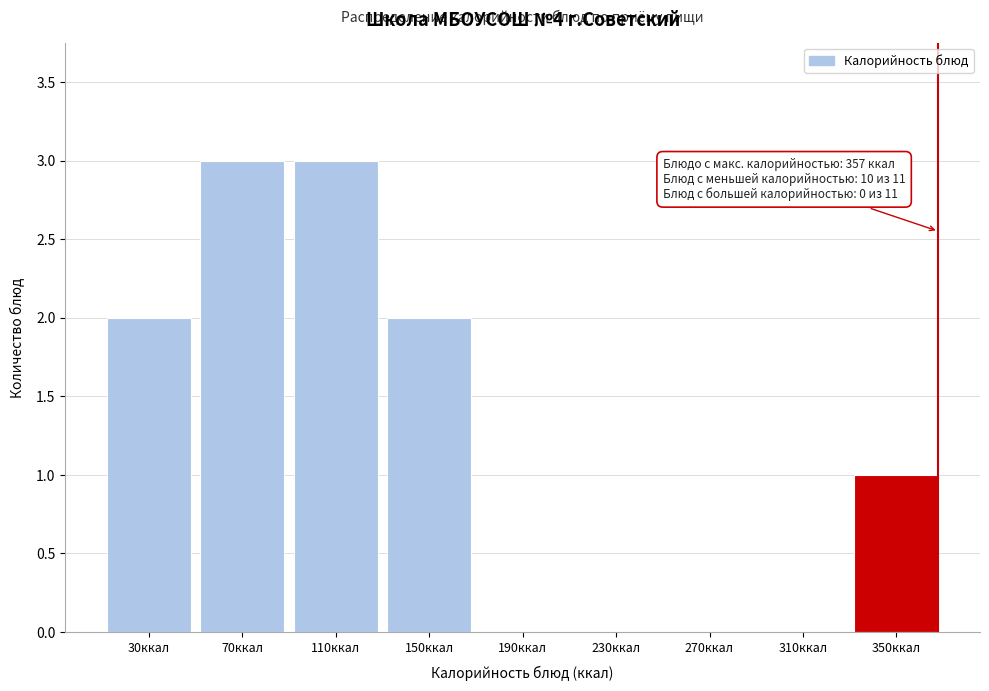

Reading right to left, extract all data points from this chart.

350ккал=1	310ккал=0	270ккал=0	230ккал=0	190ккал=0	150ккал=2	110ккал=3	70ккал=3	30ккал=2